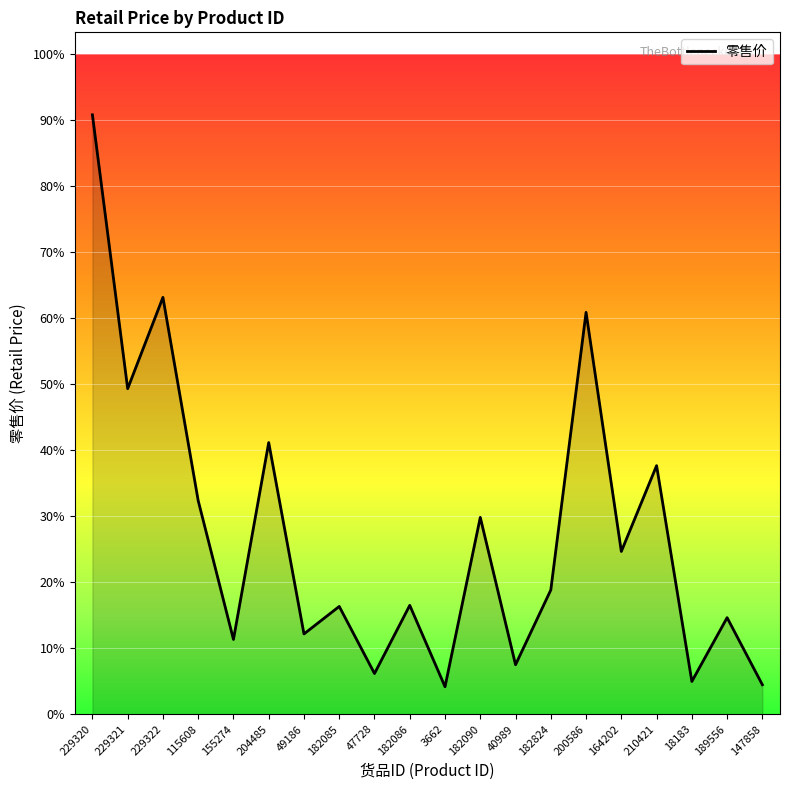

Reading right to left, transcribe all the data shown in this chart.

147858=26.8	189556=87.8	18183=29.8	210421=226.0	164202=148.0	200586=365.4	182824=113.0	40989=45.0	182090=179.0	3662=25.0	182086=99.0	47728=37.0	182085=98.0	49186=73.0	204485=247.0	155274=68.0	115608=194.2	229322=379.0	229321=296.0	229320=545.0